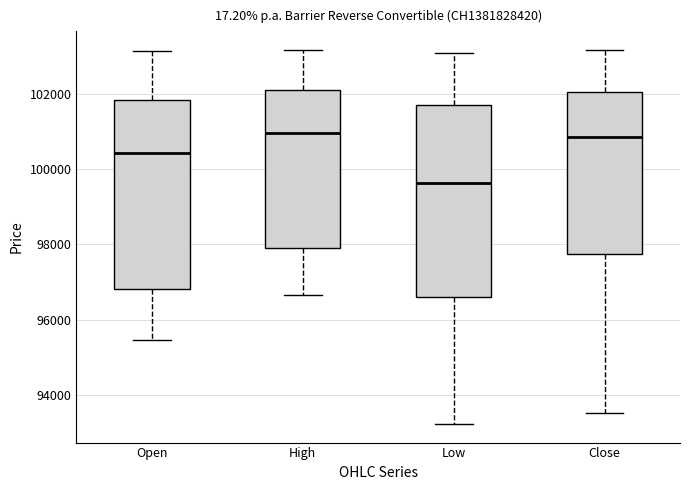

Reading left to right, read every box against the y-axis: the position of its median line, the range the box covers, and the ends of its whiskers. The values are not printed on the chart, so give them approximately, as read against the axis.

Open: median 100400, box 96800 to 101800, whiskers 95400 to 103200
High: median 101000, box 98000 to 102000, whiskers 96600 to 103200
Low: median 99600, box 96600 to 101800, whiskers 93200 to 103000
Close: median 100800, box 97800 to 102000, whiskers 93600 to 103200